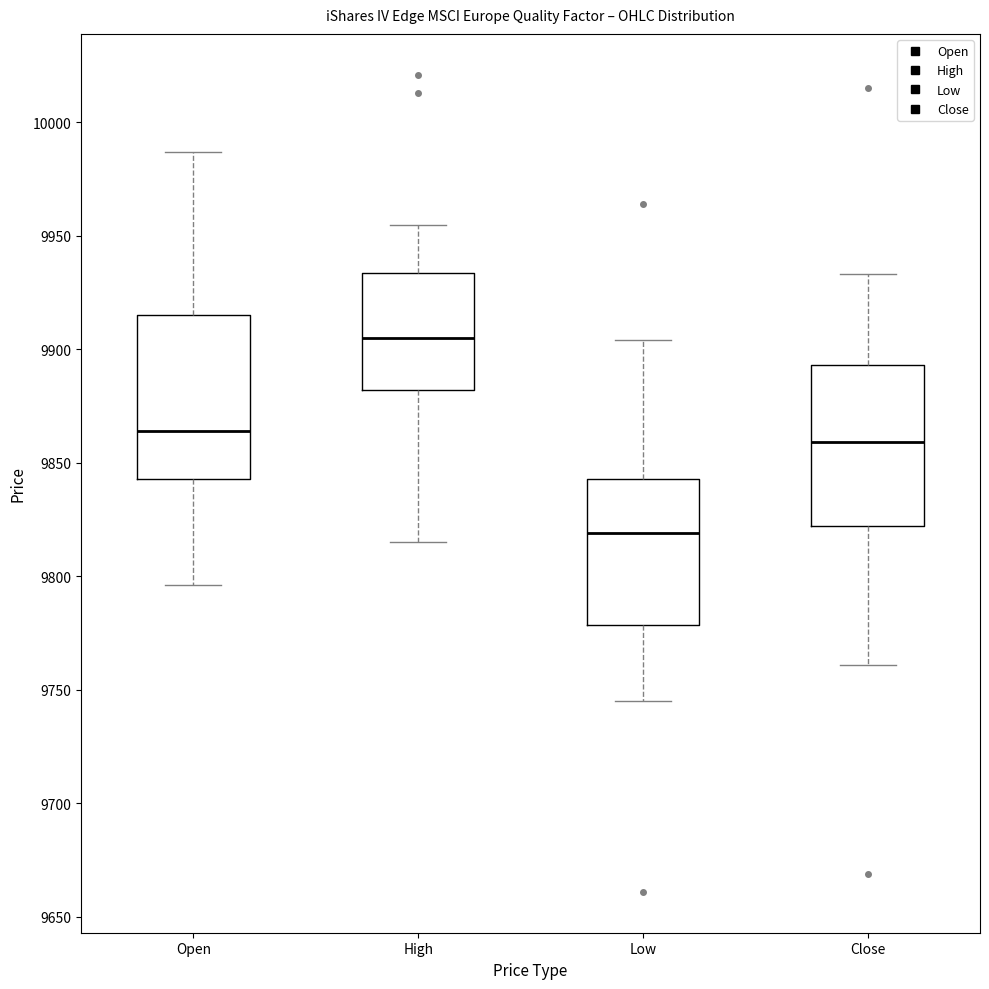

Which box has the lowest median line?

Low